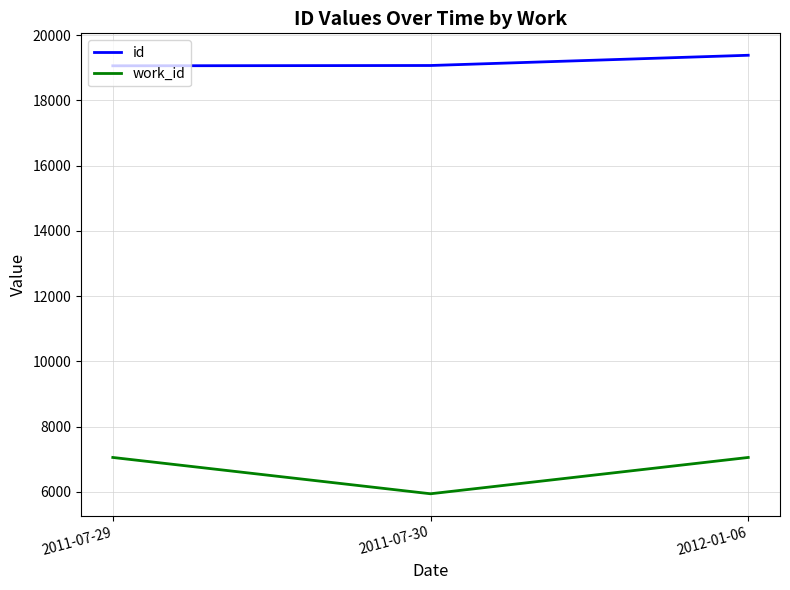

What is the lowest value of the work_id series?

5938